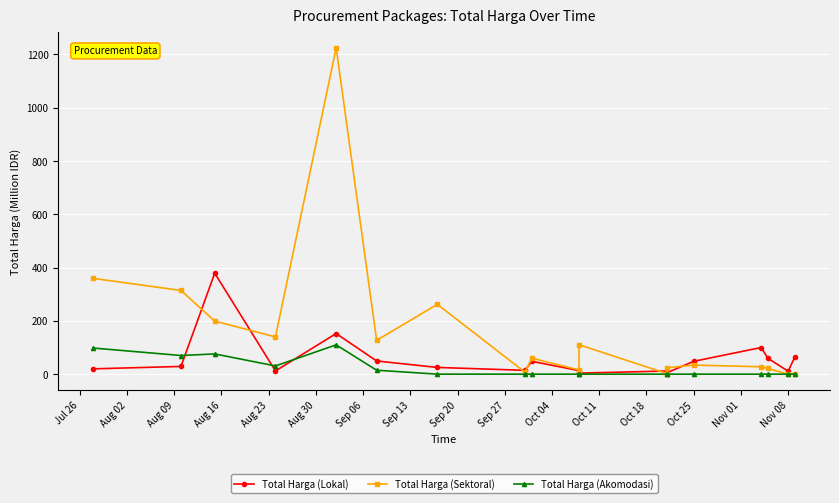

True or false: Total Harga (Lokal) has a value of 73.1 at Sep 20.

False